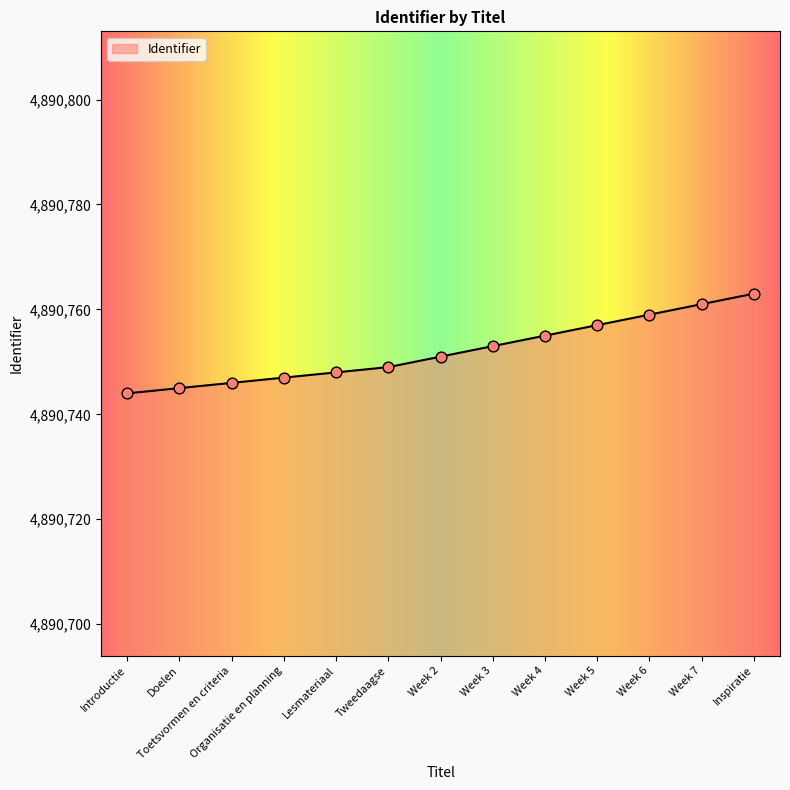

Between Week 2 and Week 6, which is larger?

Week 6